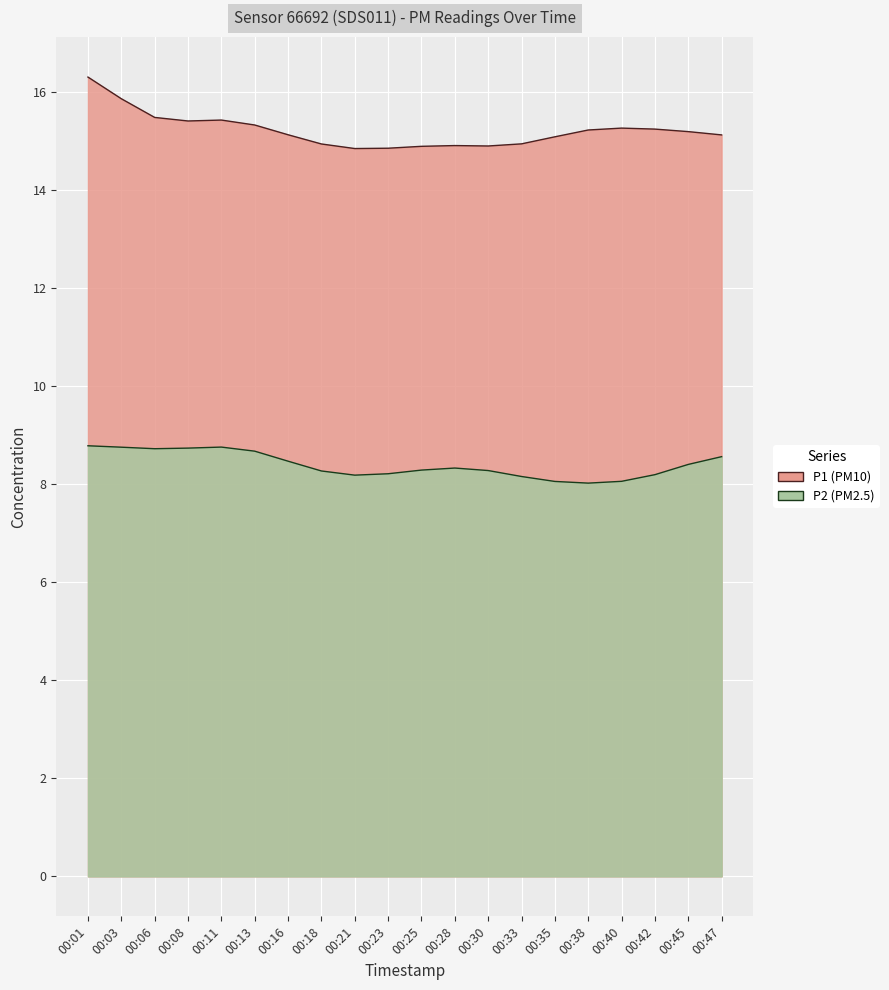

Which has a higher value, 00:16 or 00:38?

00:38